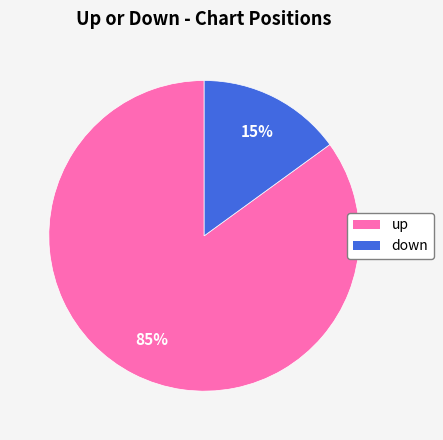

The down slice represents 15% of the pie. True or false?

True